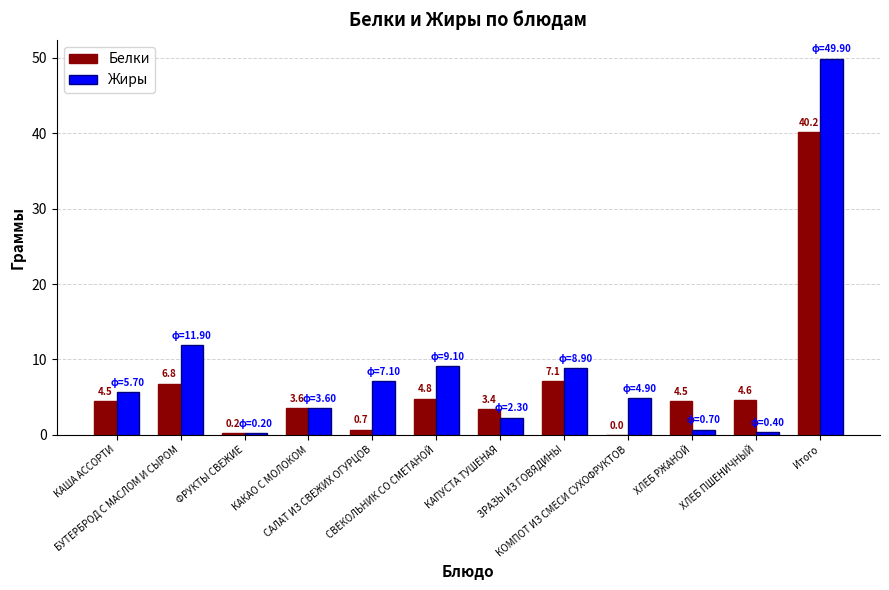

How many distinct data groups are displayed?

2